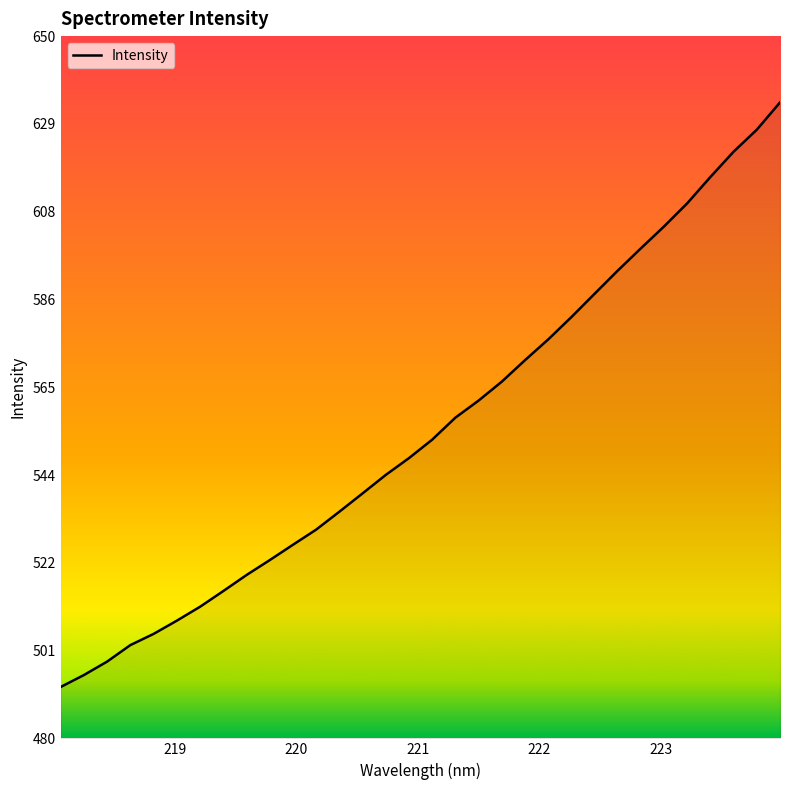

What is the difference between the maximum and minimum values?

141.5